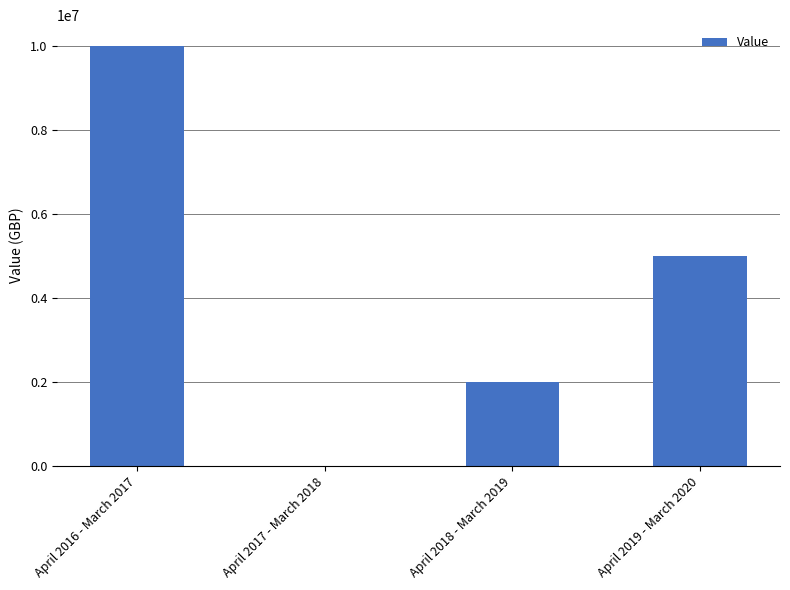

Which label corresponds to the largest value in the chart?

April 2016 - March 2017